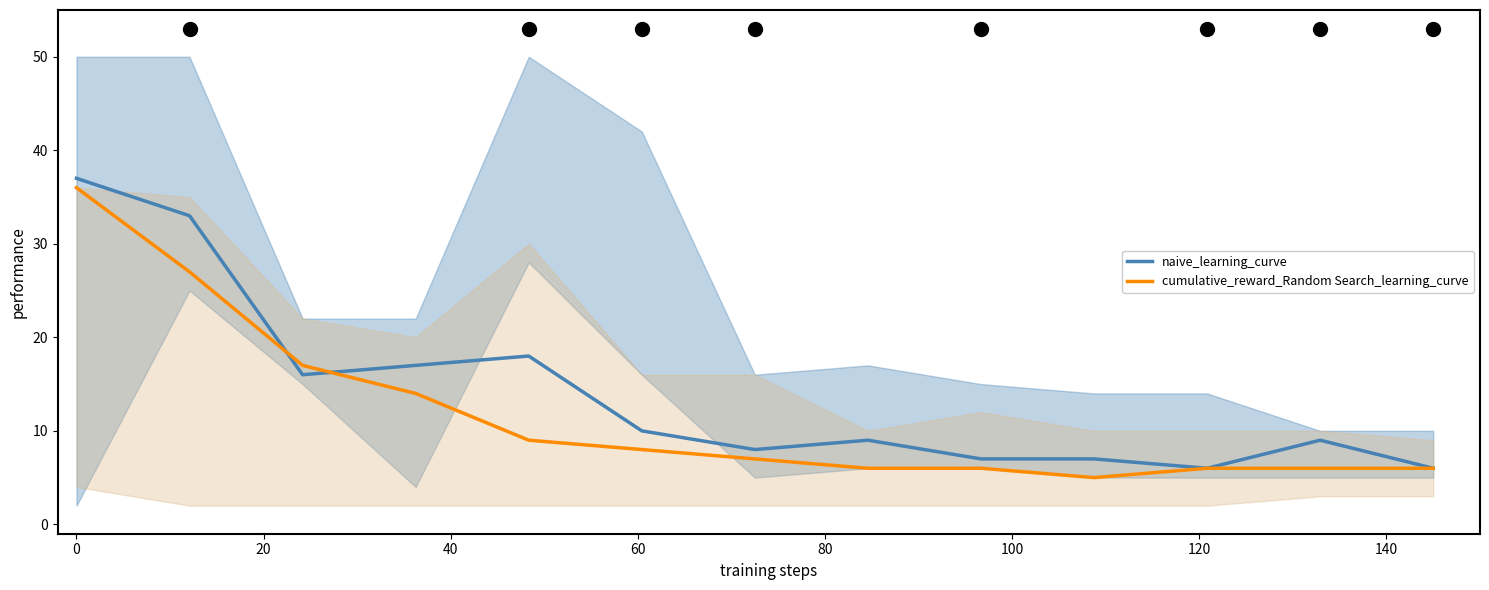

What is the minimum value for cumulative_reward_Random Search_learning_curve?

5